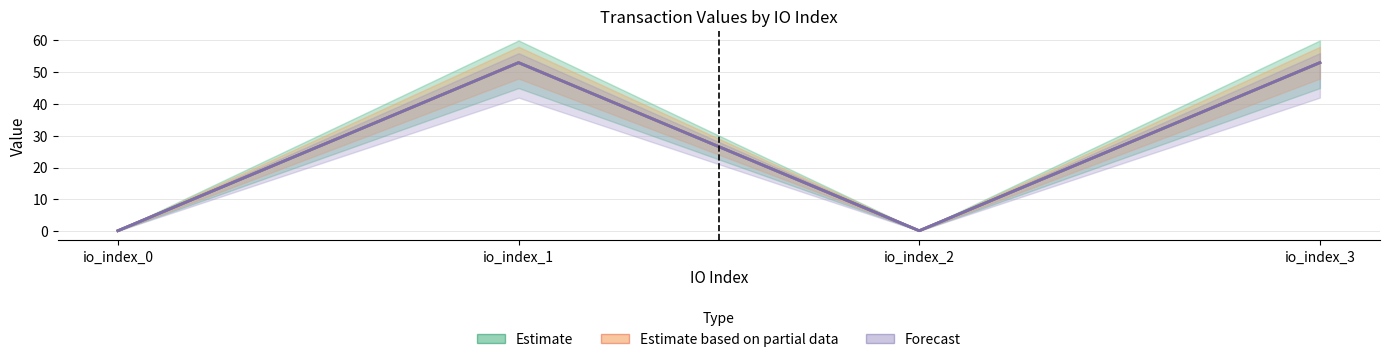

Is it true that Forecast equals 81.5 at io_index_1?

False